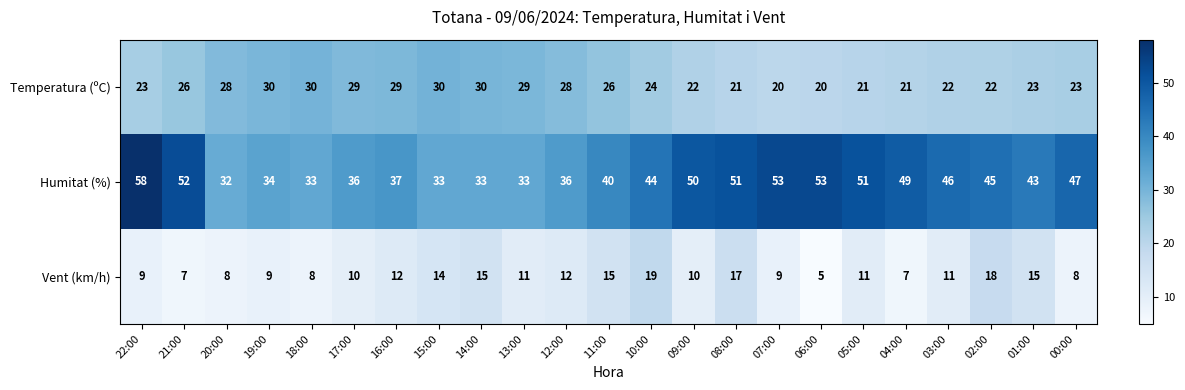

At 03:00, list the series in order from largest to smallest.

Humitat (%), Temperatura (ºC), Vent (km/h)